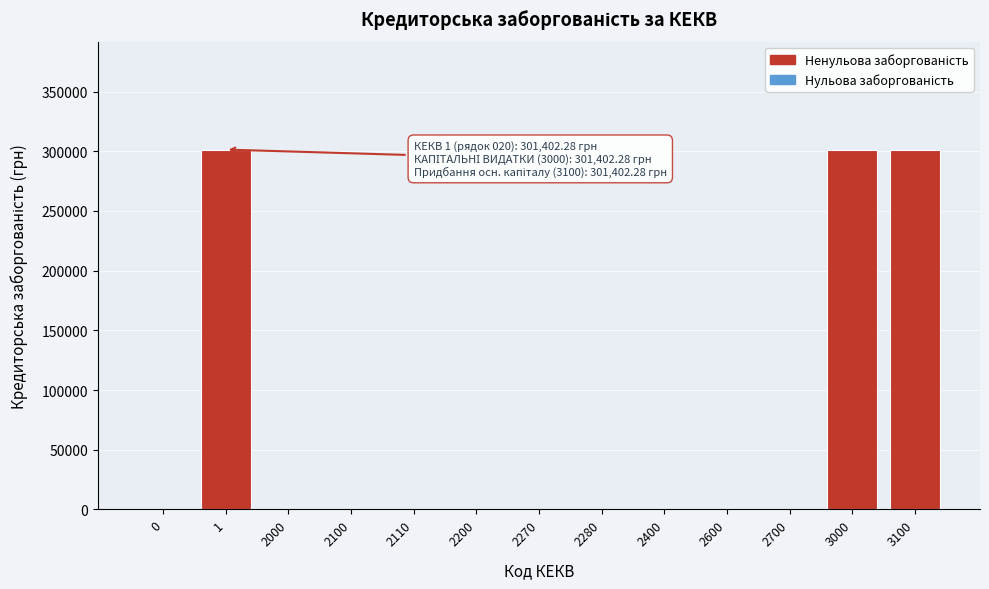

Reading right to left, extract all data points from this chart.

3100=301402.3	3000=301402.3	2700=0.0	2600=0.0	2400=0.0	2280=0.0	2270=0.0	2200=0.0	2110=0.0	2100=0.0	2000=0.0	1=301402.3	0=0.0